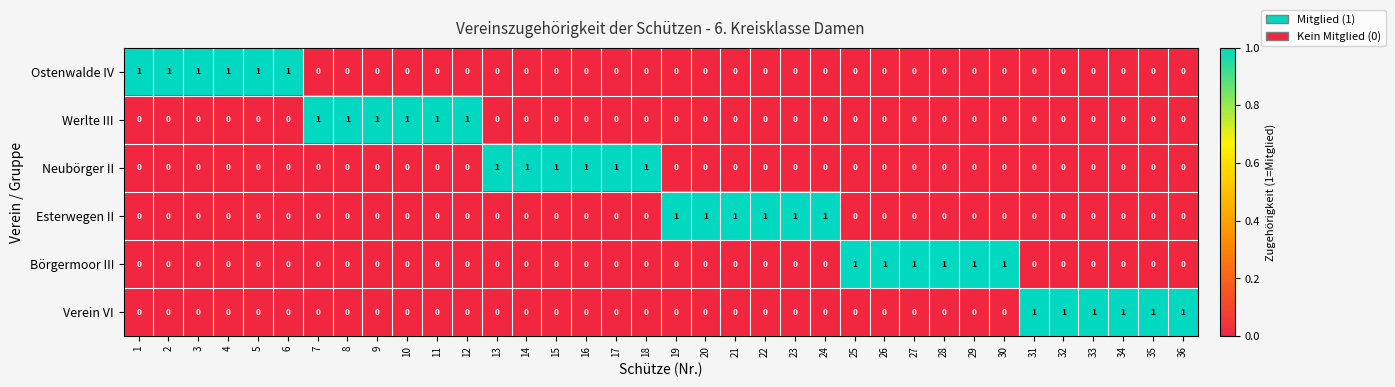

How many series are shown in this chart?

6